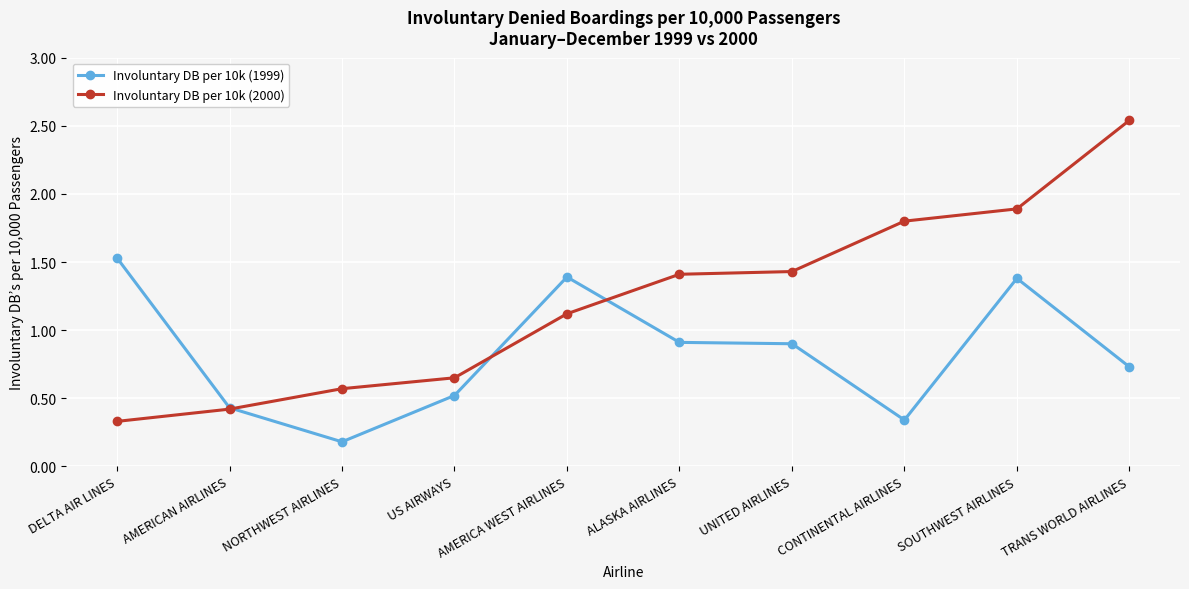

Rank the series by their maximum value, from highest to lowest.

Involuntary DB per 10k (2000), Involuntary DB per 10k (1999)